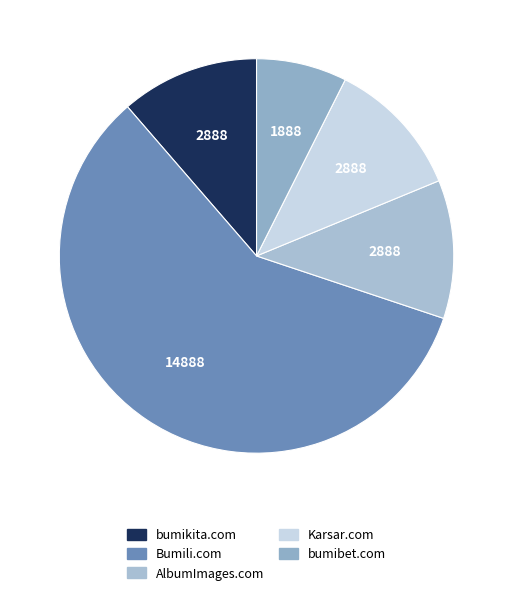

To the nearest percent, what is the combined percentage of Karsar.com and bumibet.com?

19%